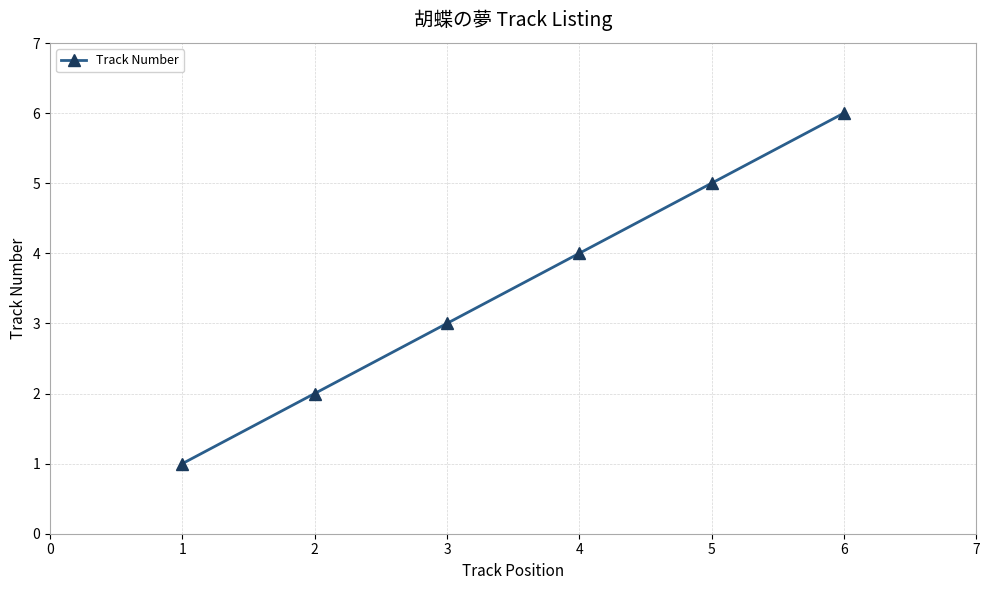

Is this an area chart (filled region under the line)?

No